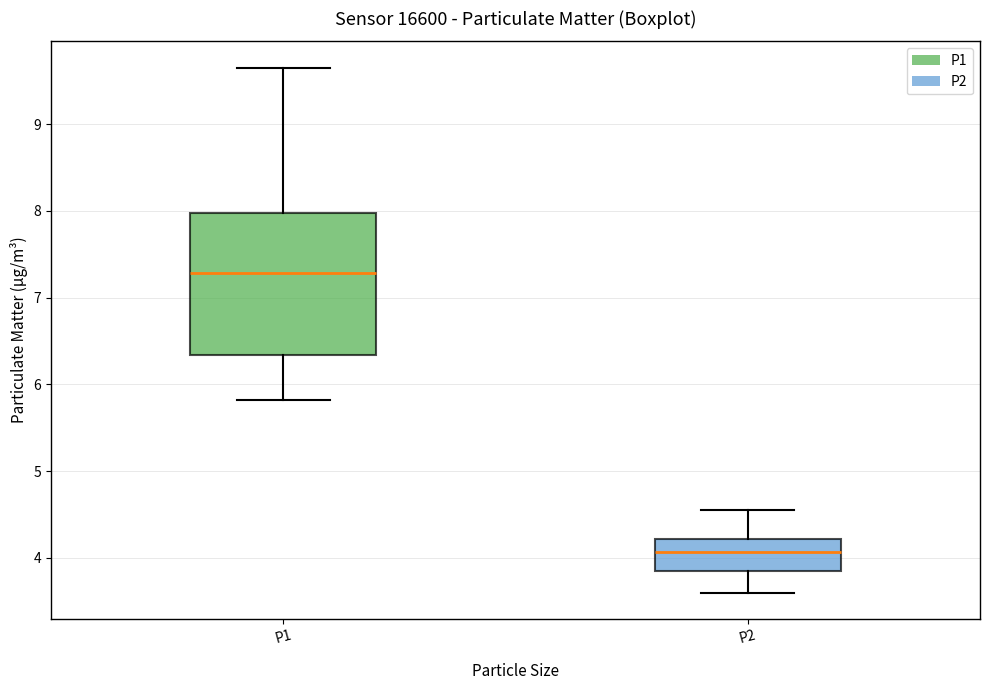

Where does the upper whisker of the box for P2 end on the y-axis? The values are not printed on the chart, so give them approximately, as read against the axis.

4.6